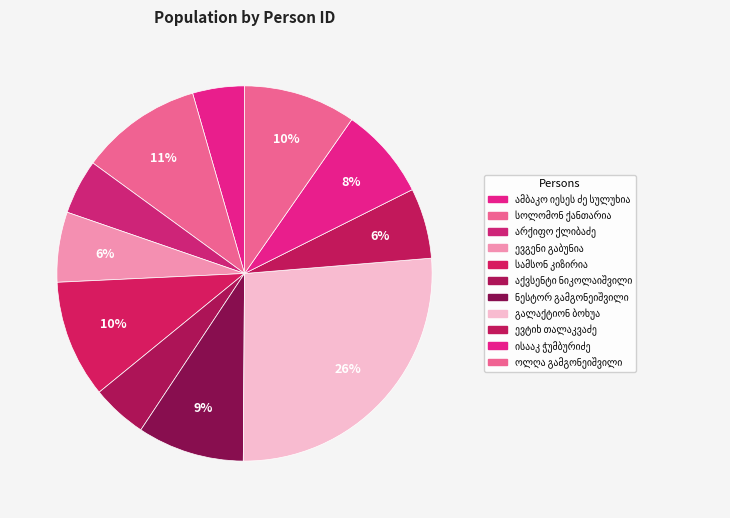

What is the total percentage of არქიფო ქლიბაძე and ნესტორ გამგონეიშვილი?

13.9%